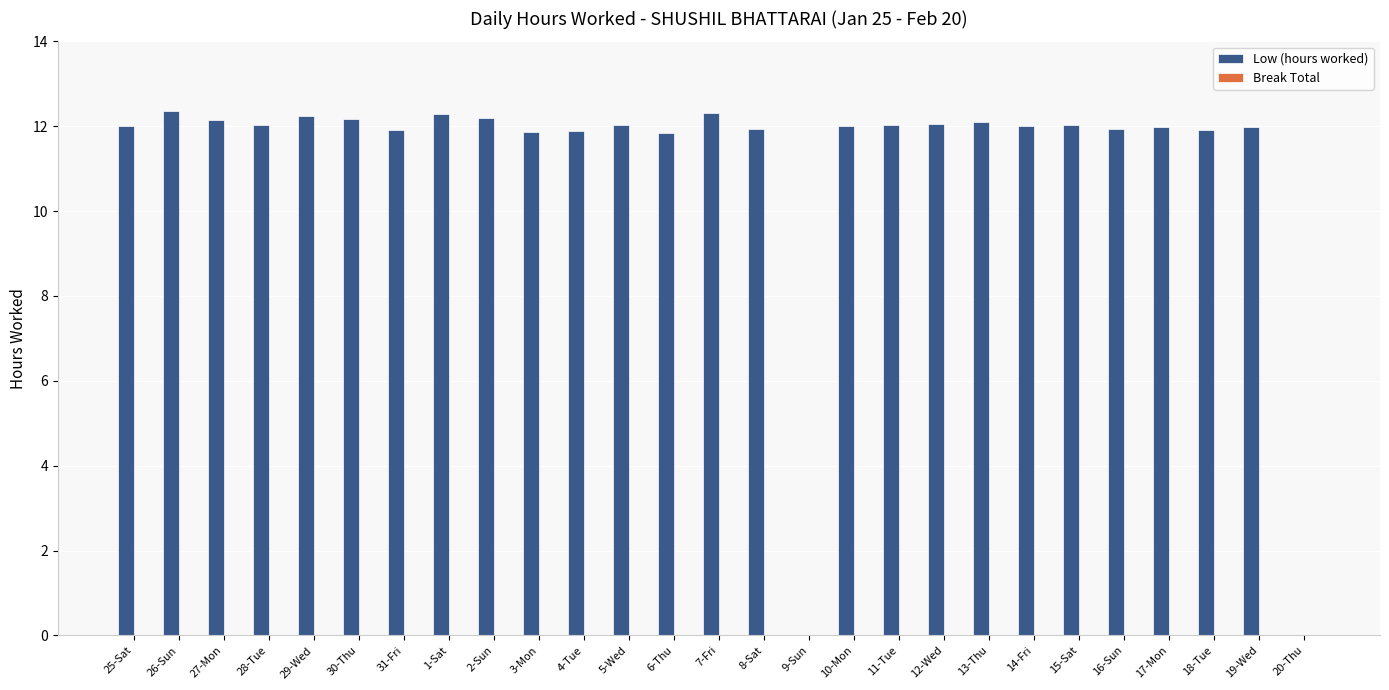

Which has a higher value, 31-Fri or 1-Sat?

1-Sat